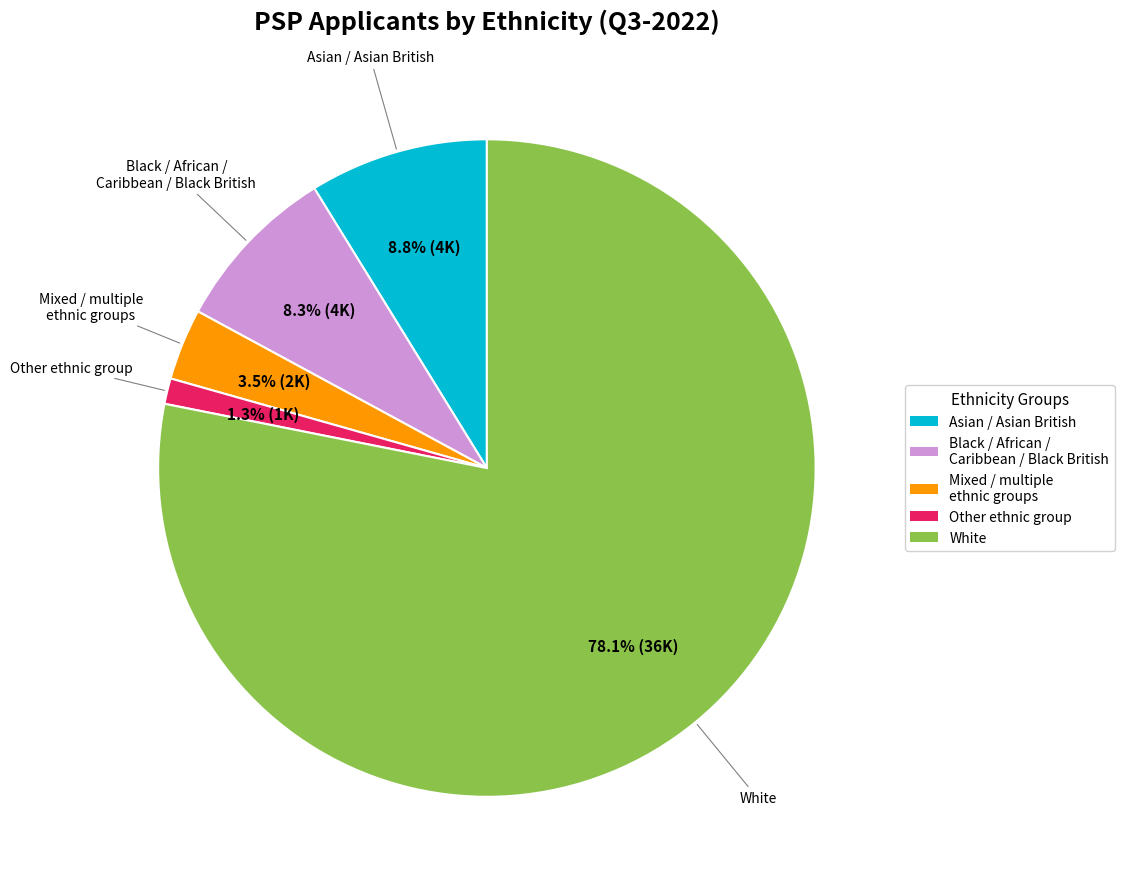

Which slice is the smallest?

Other ethnic group